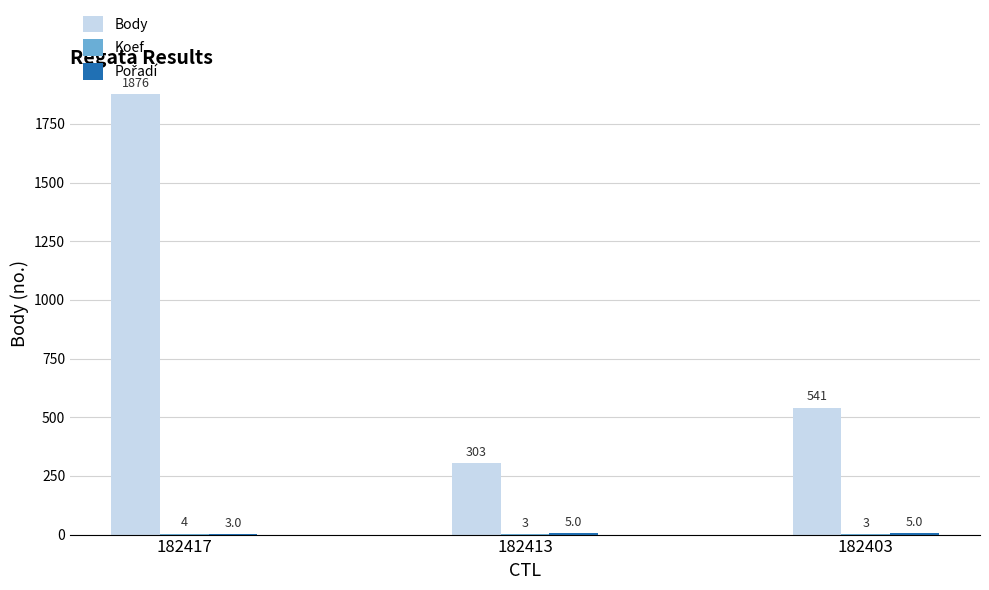

Read the Body value at 182417, to the nearest 50.

1900